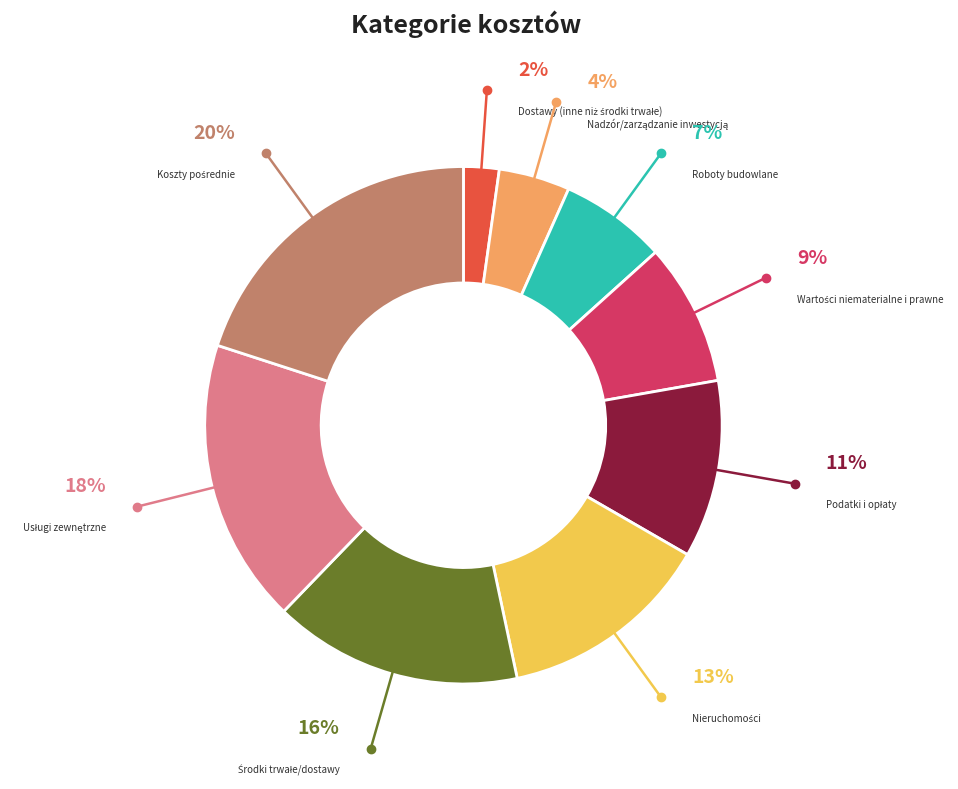

Count the number of slices in the pie.

9